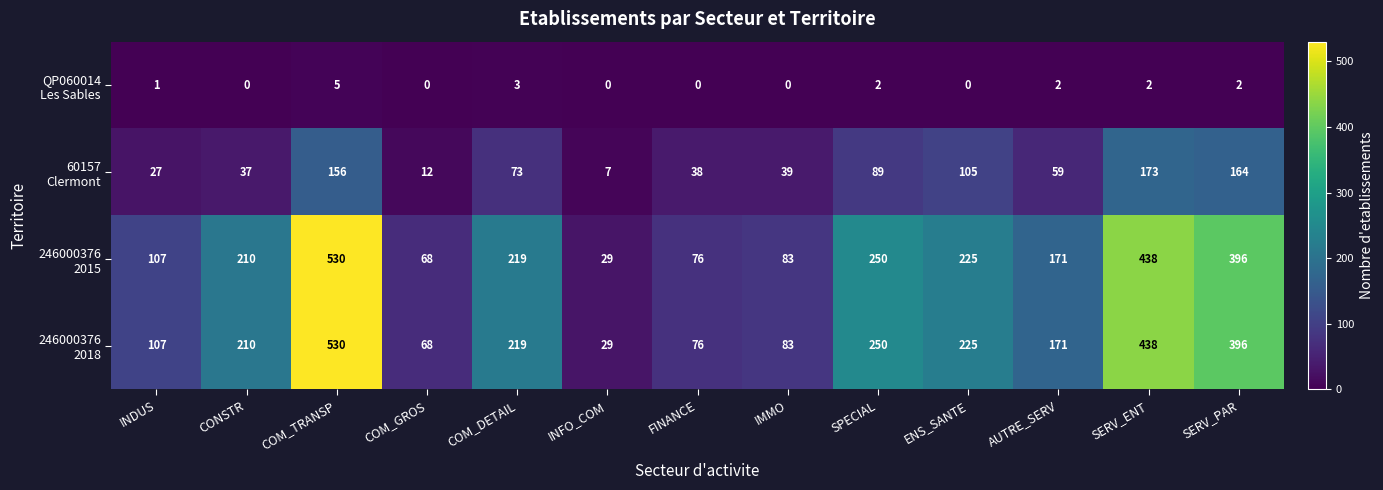

What is the total value across all series at SERV_PAR?

958